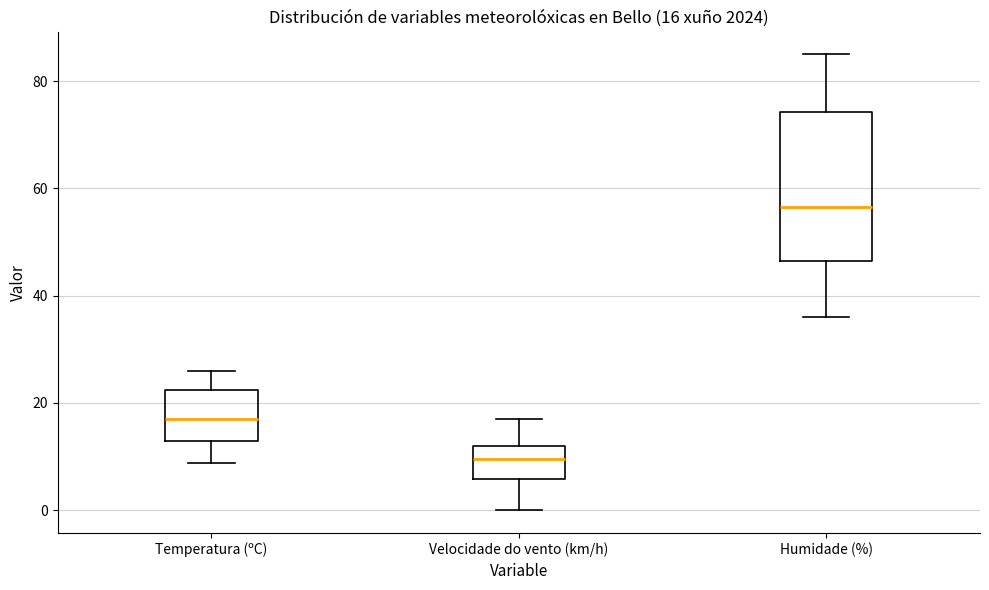

Which box has the lowest median line?

Velocidade do vento (km/h)